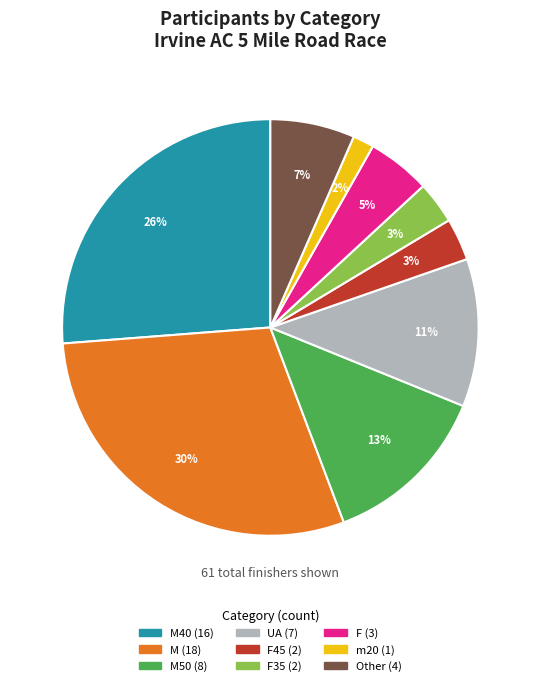

Does any single category account for the majority?

No